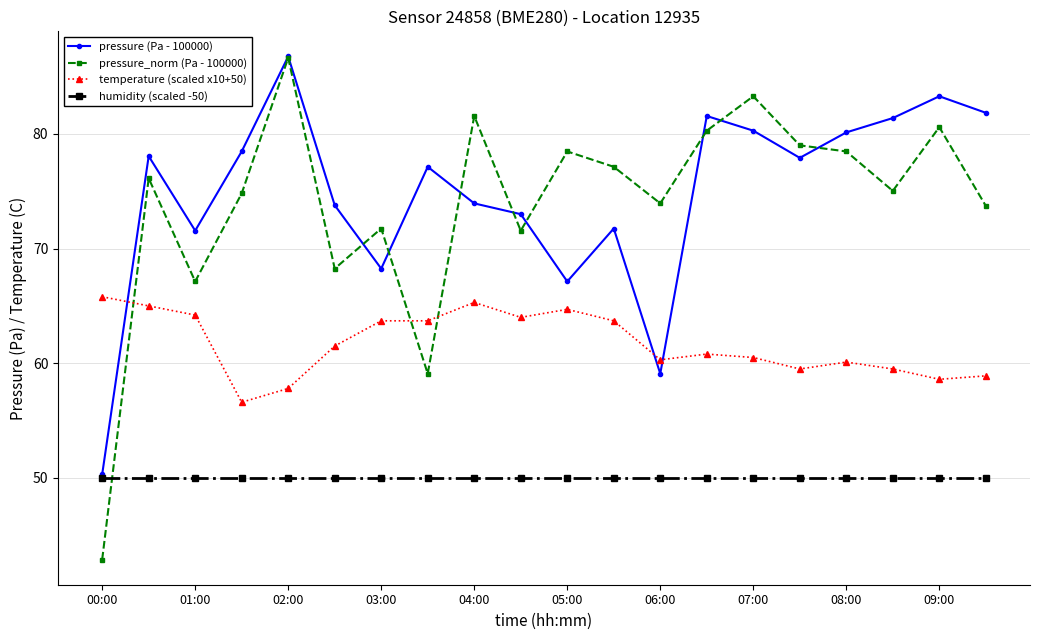

True or false: temperature (scaled x10+50) has more than 2 interior local peaks.

True